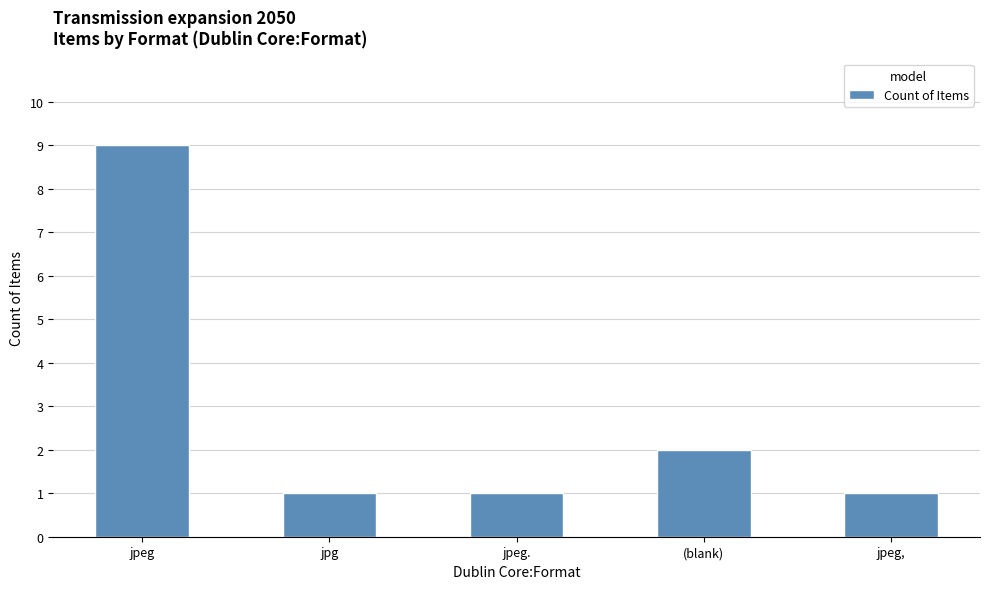

What is the difference between the second highest and second lowest values?

1